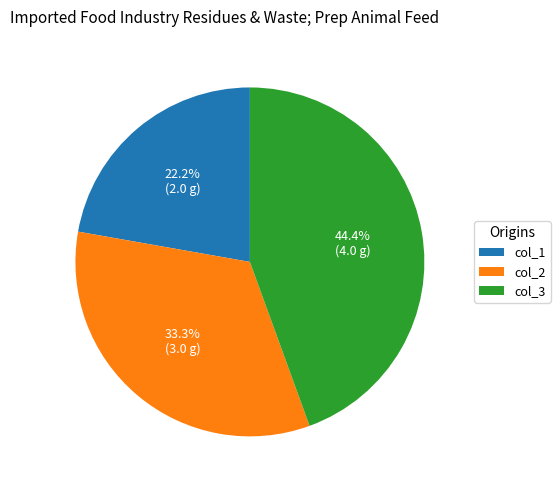

Between col_3 and col_2, which is larger?

col_3